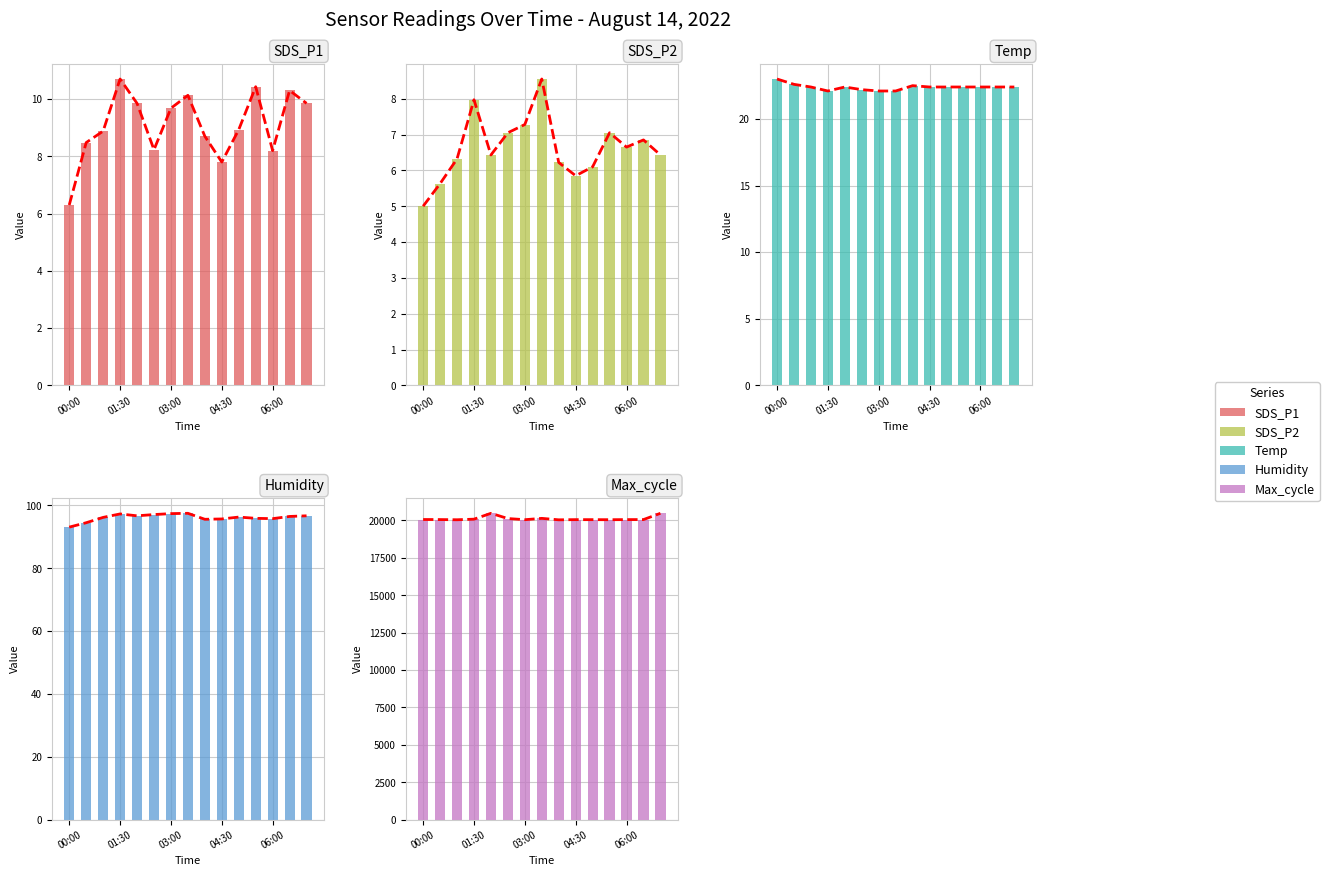

What is the sum of all SDS_P1 values?

136.5